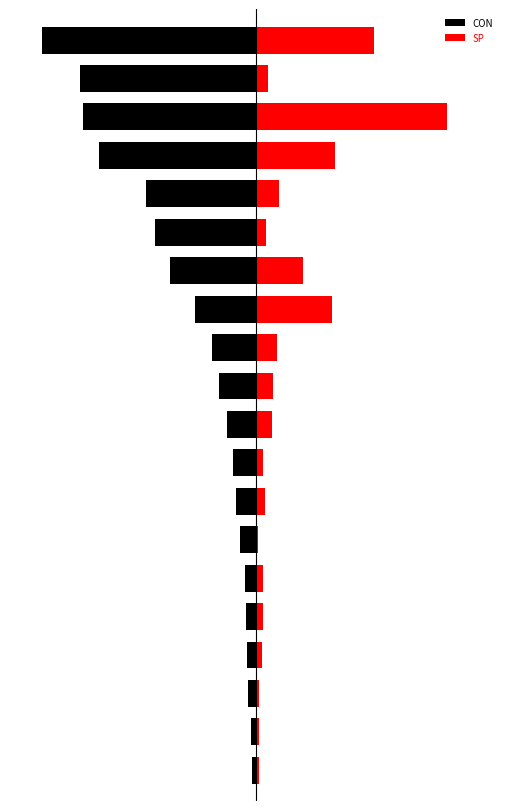

What is the value of the SP bar at the 6th from the left?

66